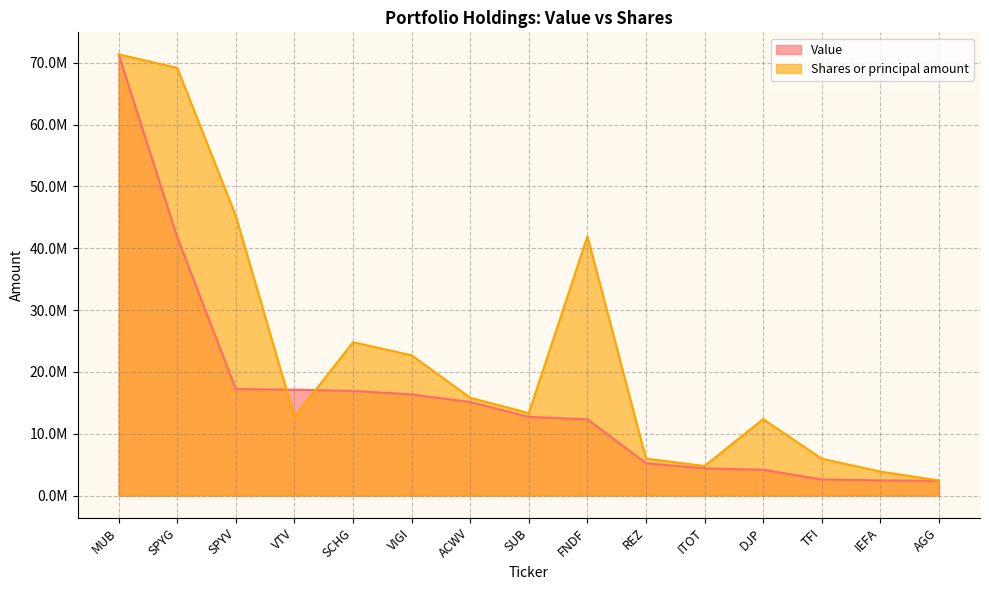

At which label is Shares or principal amount closest to 36894276?

FNDF